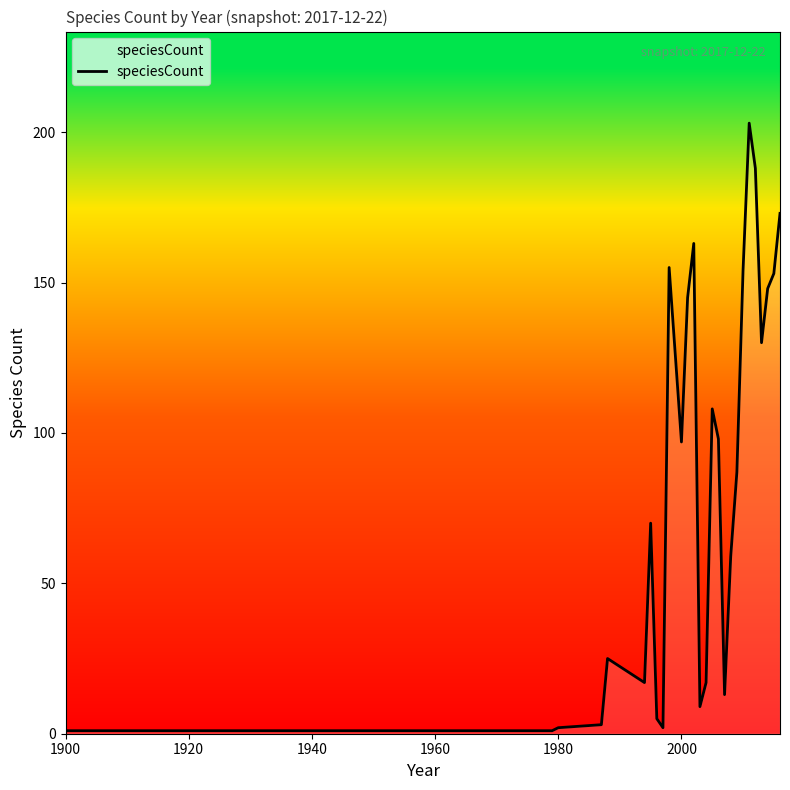

What is the difference between the maximum and minimum values?

202